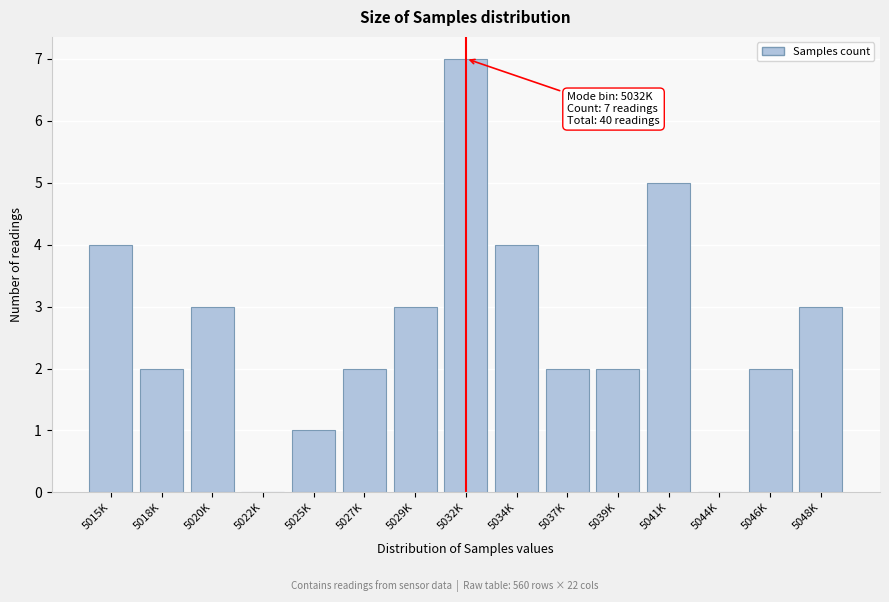

Reading left to right, transcribe all the data shown in this chart.

5015K=4	5018K=2	5020K=3	5022K=0	5025K=1	5027K=2	5029K=3	5032K=7	5034K=4	5037K=2	5039K=2	5041K=5	5044K=0	5046K=2	5048K=3